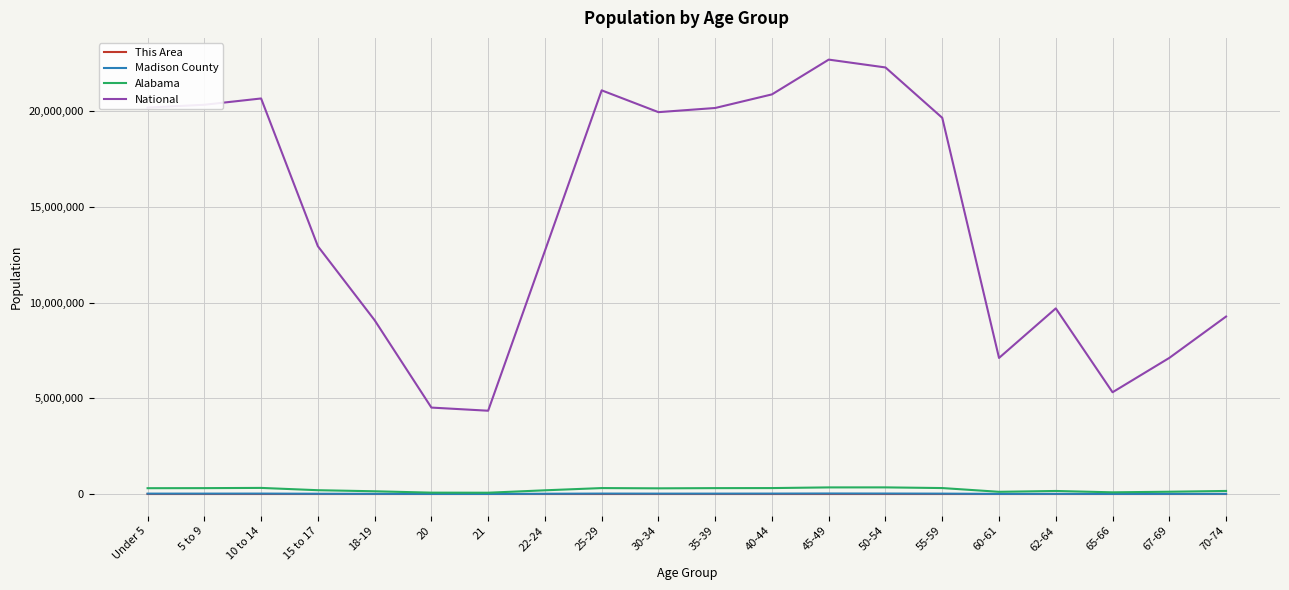

What is the difference between the second highest and minimum values in the Alabama series?

277896